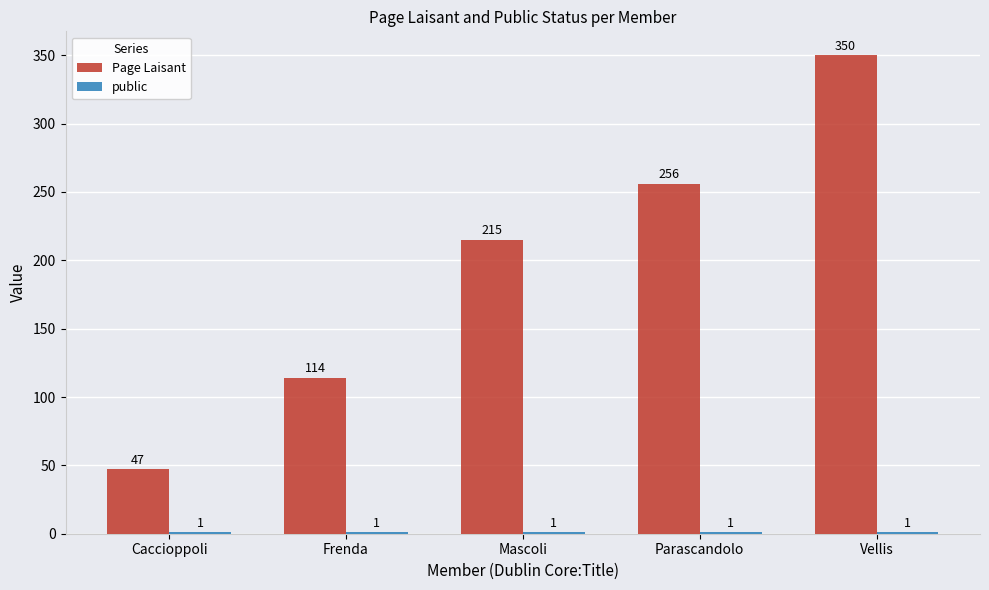

Which label corresponds to the largest value in the chart?

Vellis